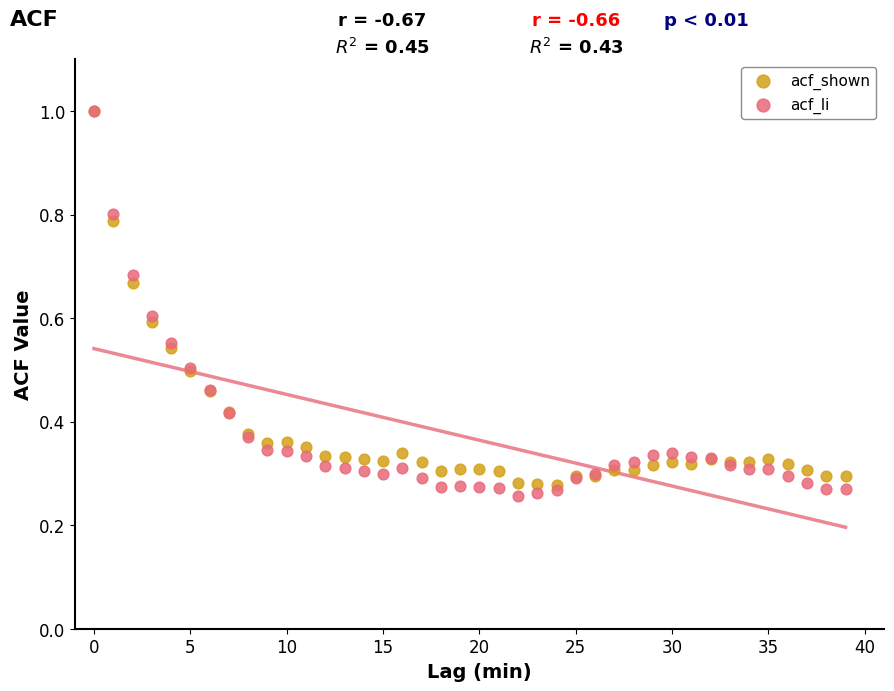

Which series has the widest spread of Y values?

acf_li